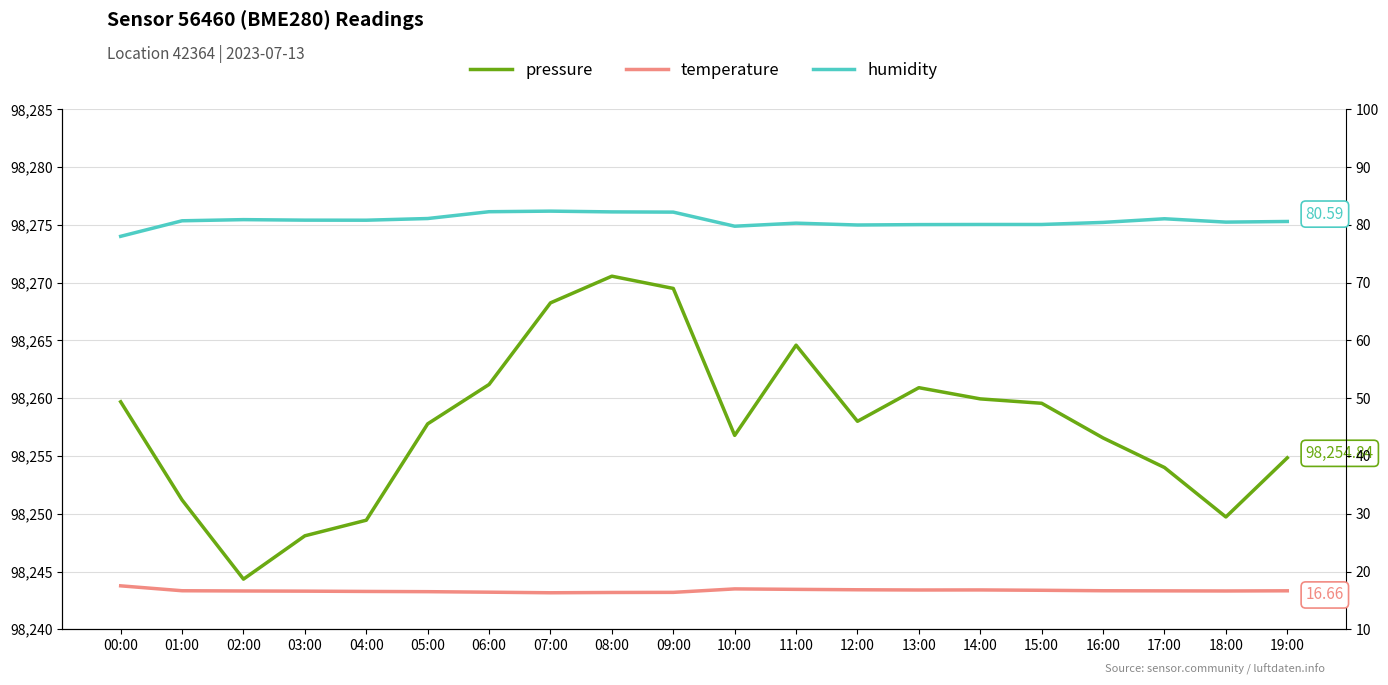

Is this an area chart (filled region under the line)?

No